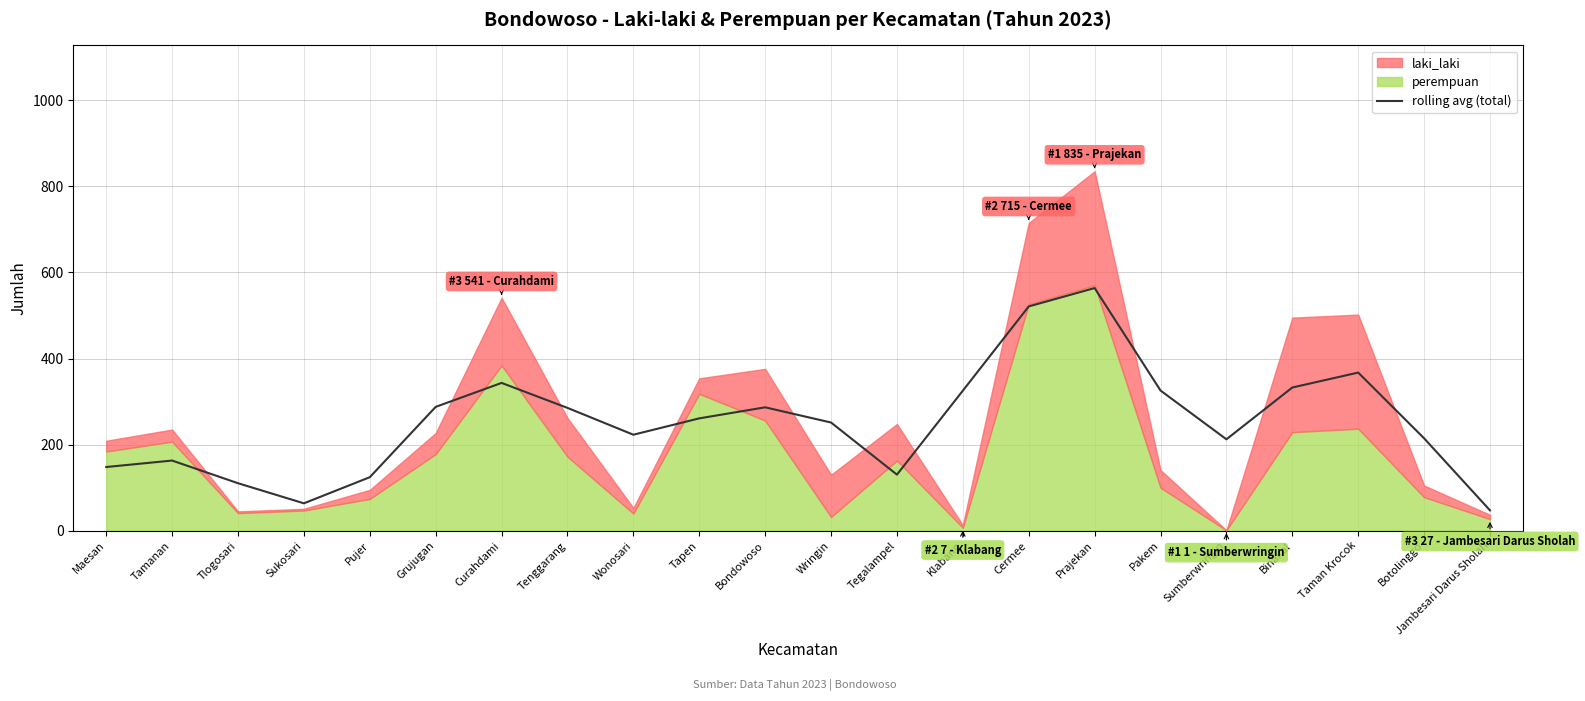

Where does the data first go above 261?

Grujugan